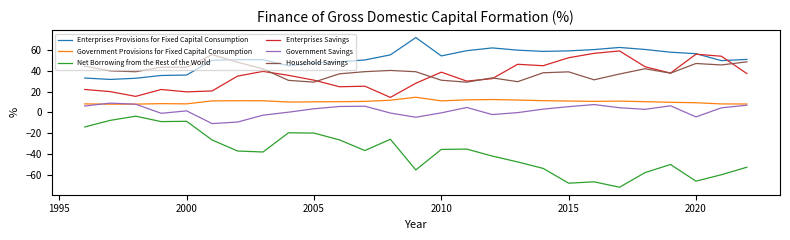

Which series has the largest total across all categories?

Enterprises Provisions for Fixed Capital Consumption